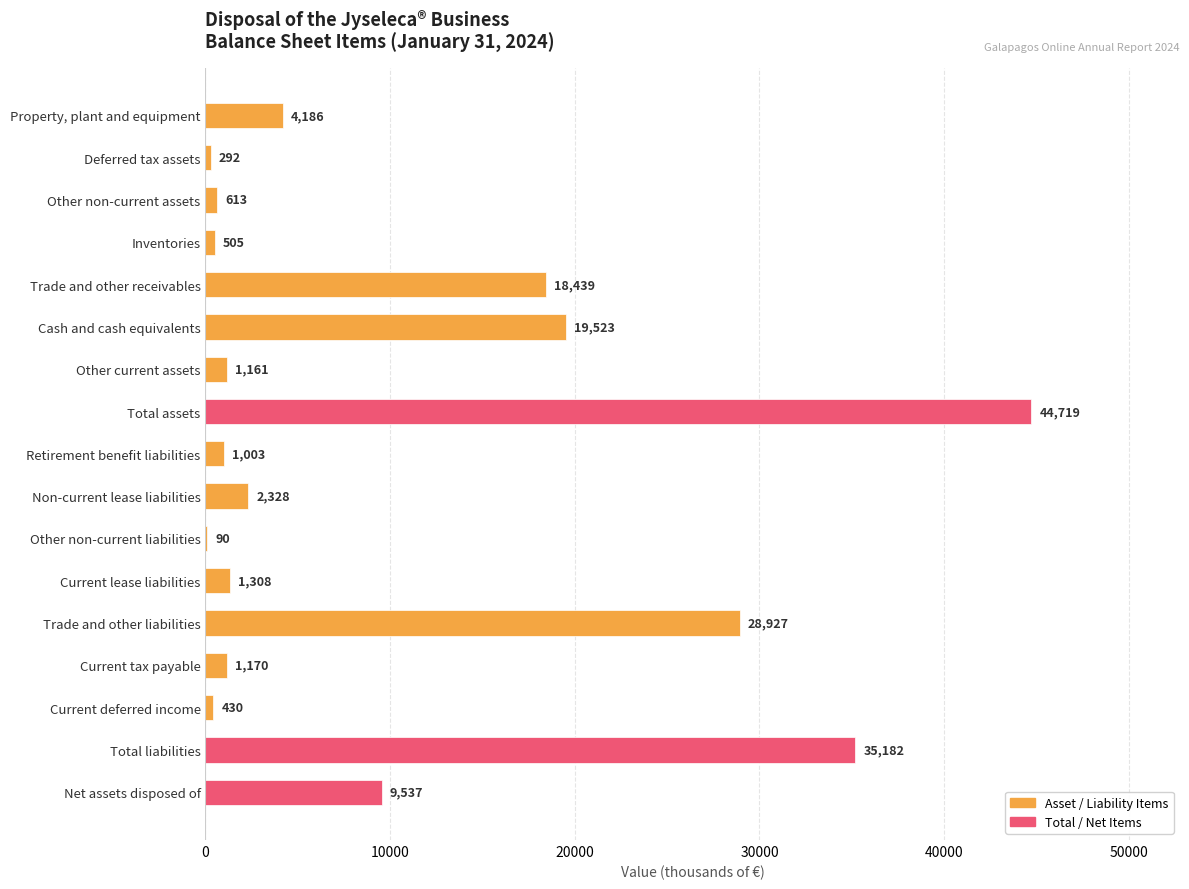

What is the greatest value displayed?

44719